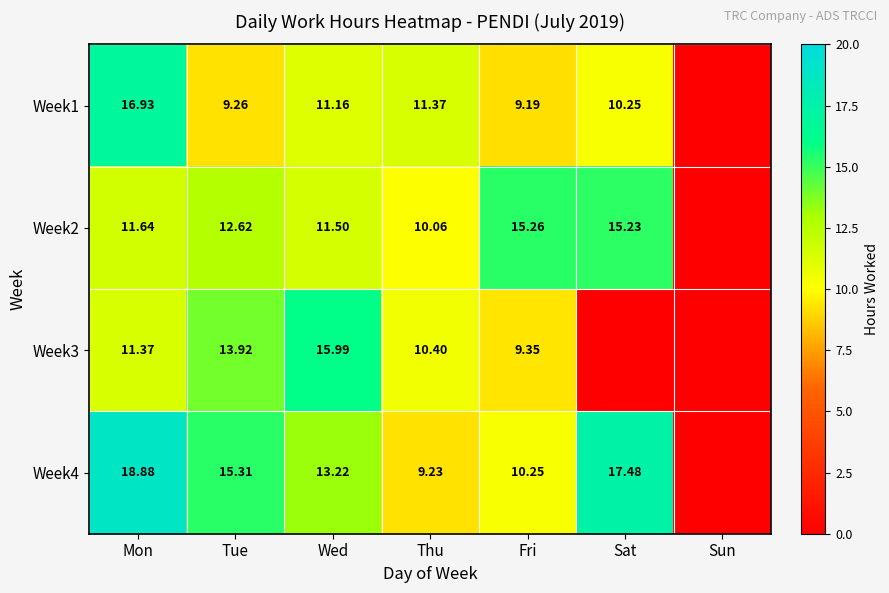

Is the value of Week4 at Wed greater than the value of Week3 at Mon?

Yes